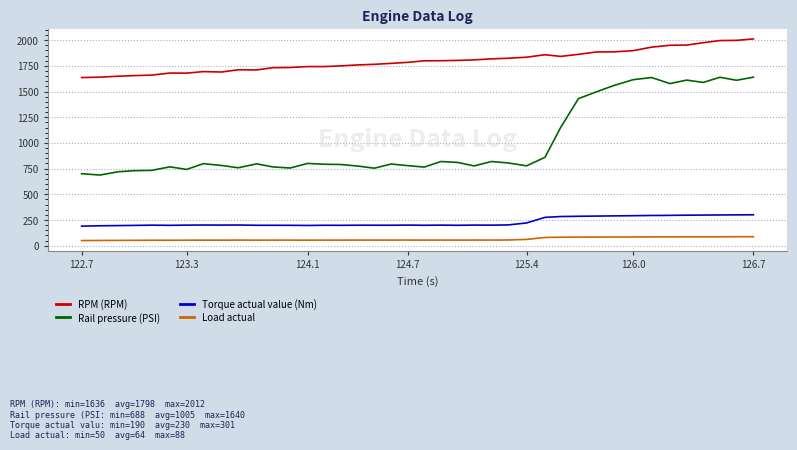

What is the lowest value of the Rail pressure (PSI) series?

687.7